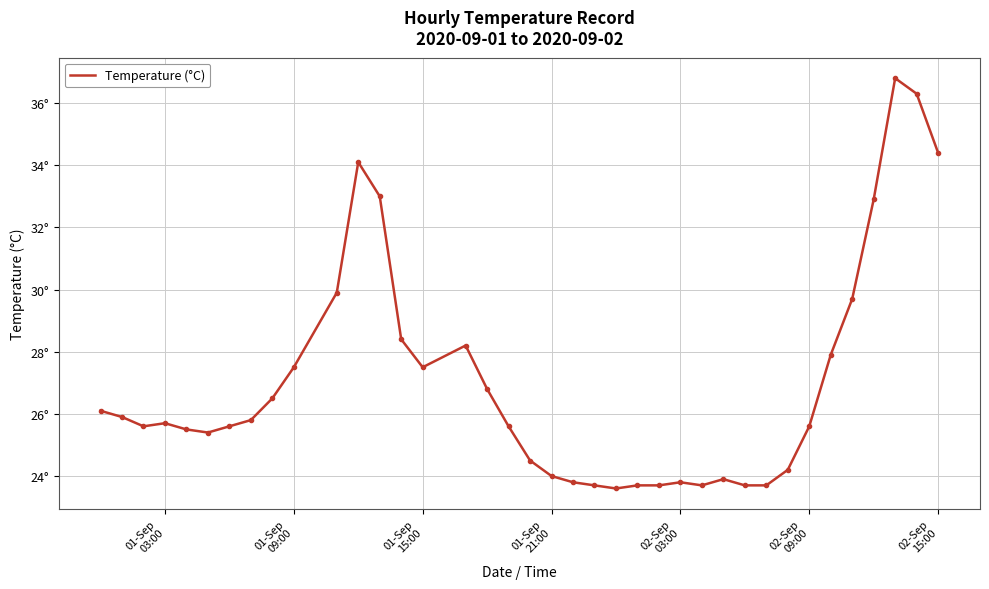

What is the difference between the maximum and minimum values?

13.2